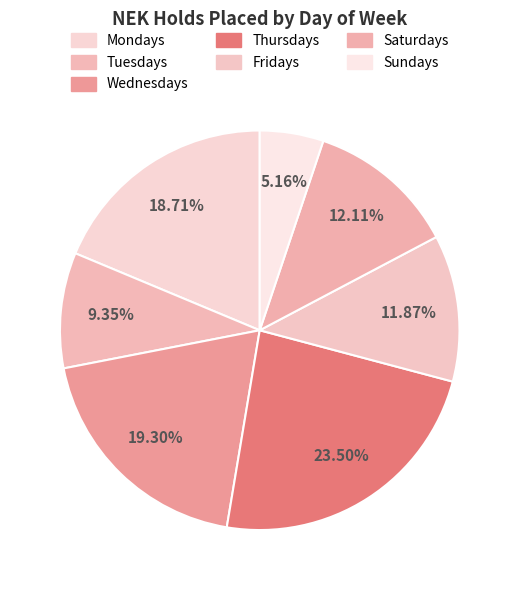

How many segments does this pie chart have?

7